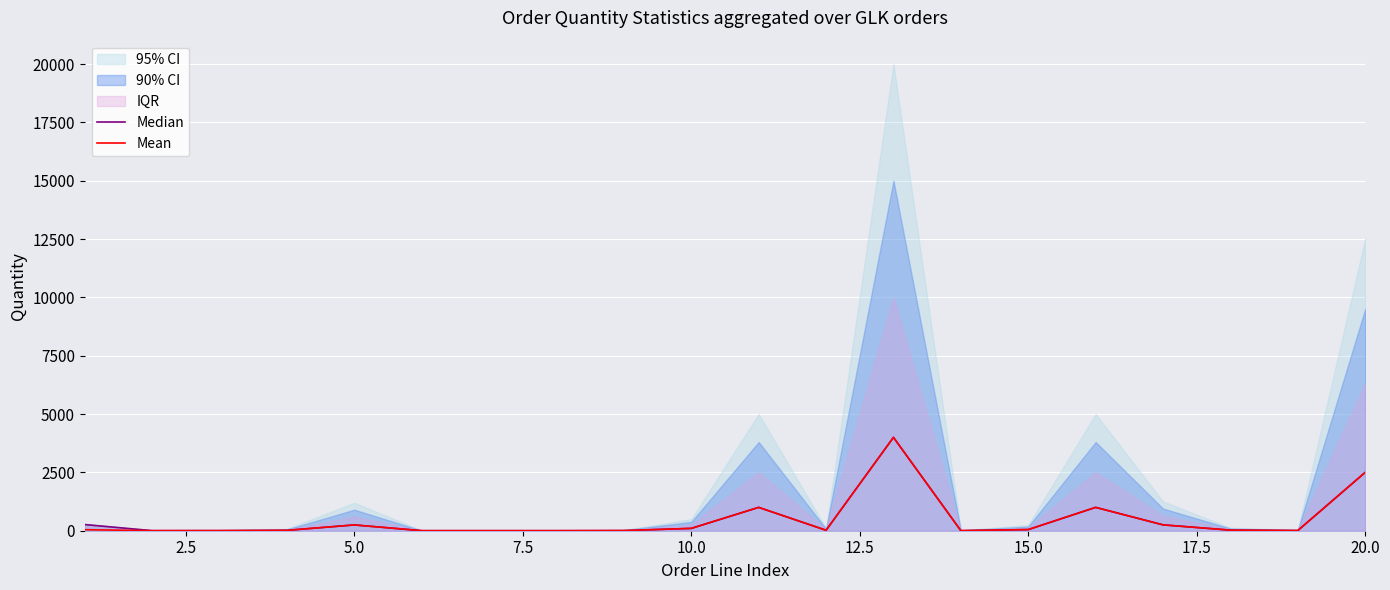

True or false: Median has more than 0 points higher than both neighbors.

True